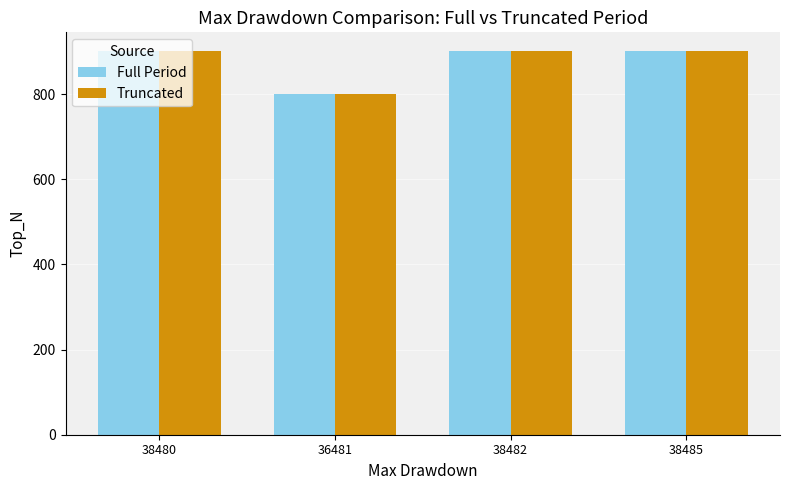

True or false: Full Period has a value of 1559 at 38485.

False